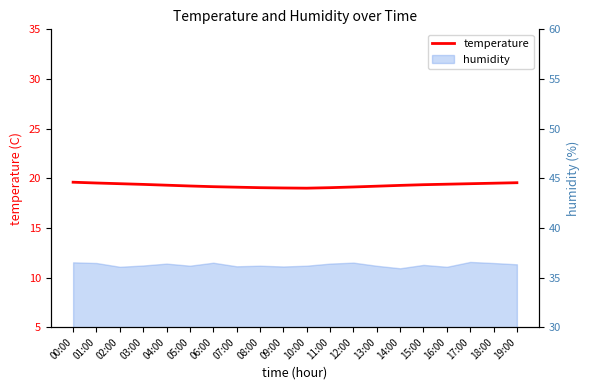

Reading left to right, extract all data points from this chart.

19.6	19.5	19.4	19.4	19.3	19.2	19.1	19.1	19.1	19.0	19.0	19.1	19.1	19.2	19.3	19.4	19.4	19.4	19.5	19.6